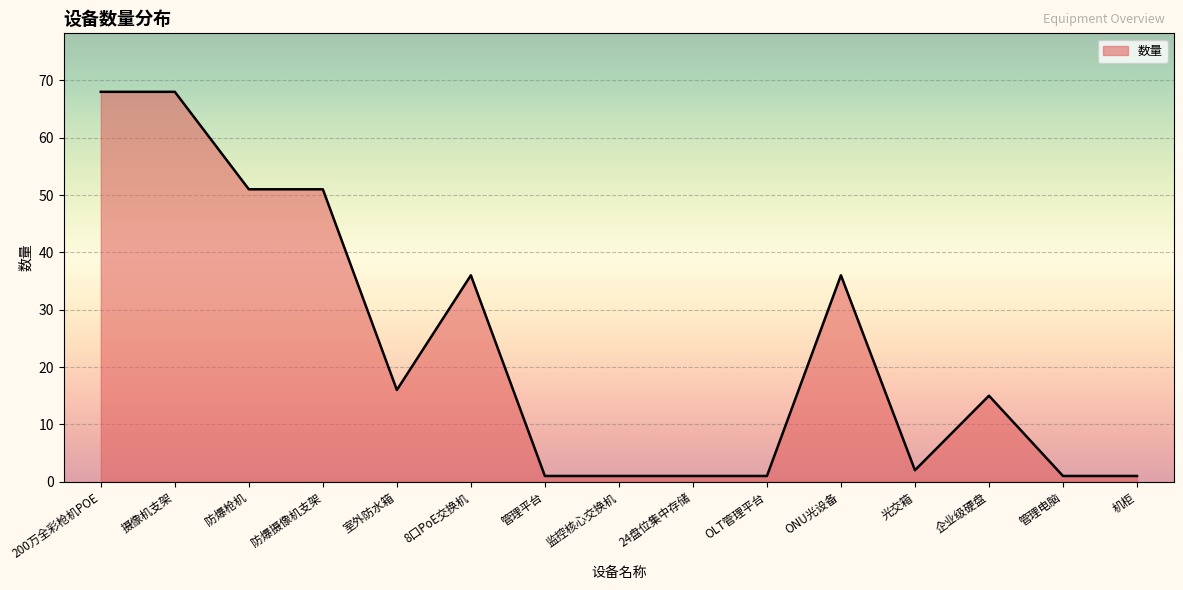

What is the greatest value displayed?

68